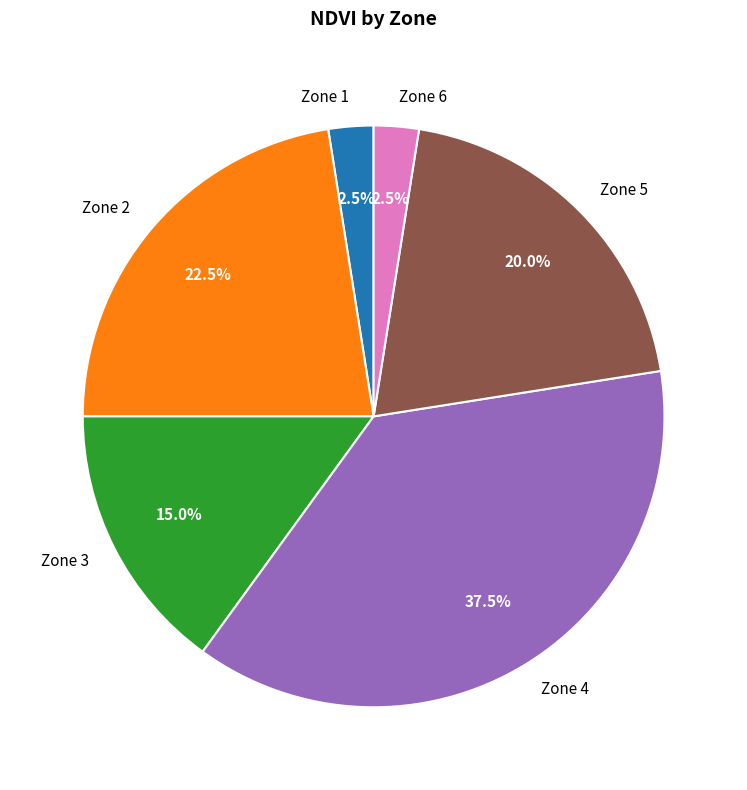

How many segments does this pie chart have?

6